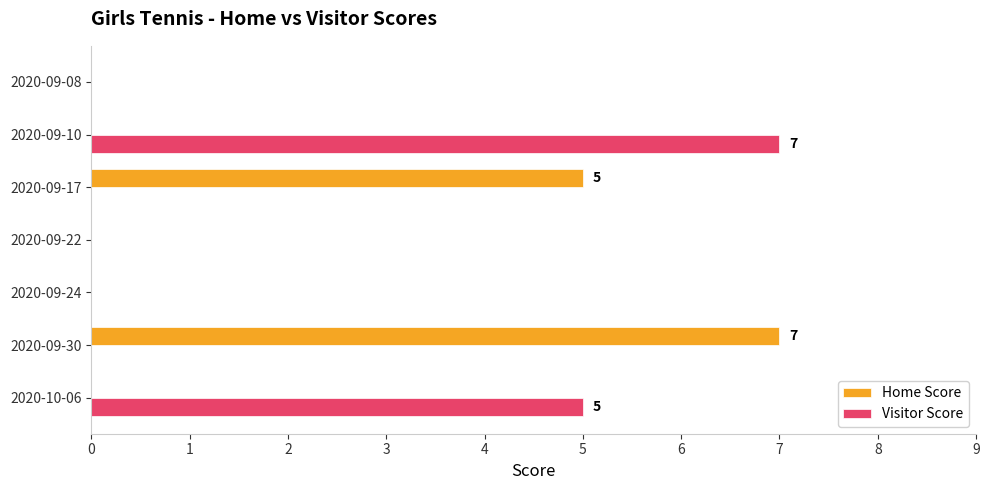

Is it true that Visitor Score equals 1 at 2020-10-06?

False